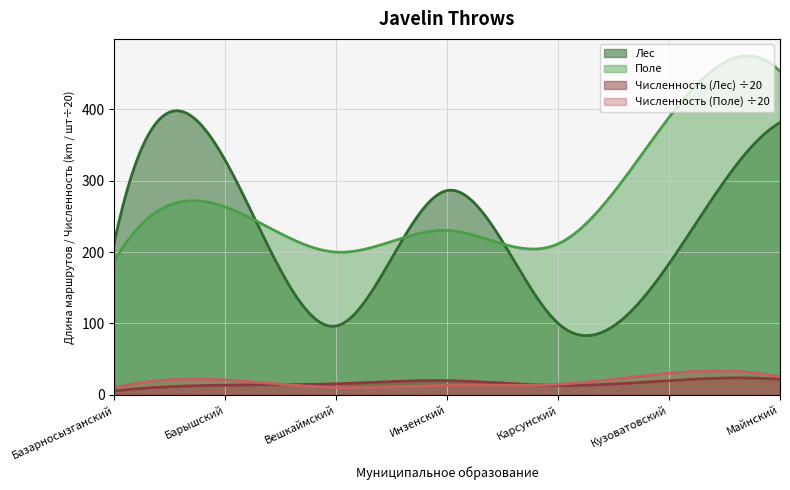

What is the label of the 6th point from the right?

Барышский